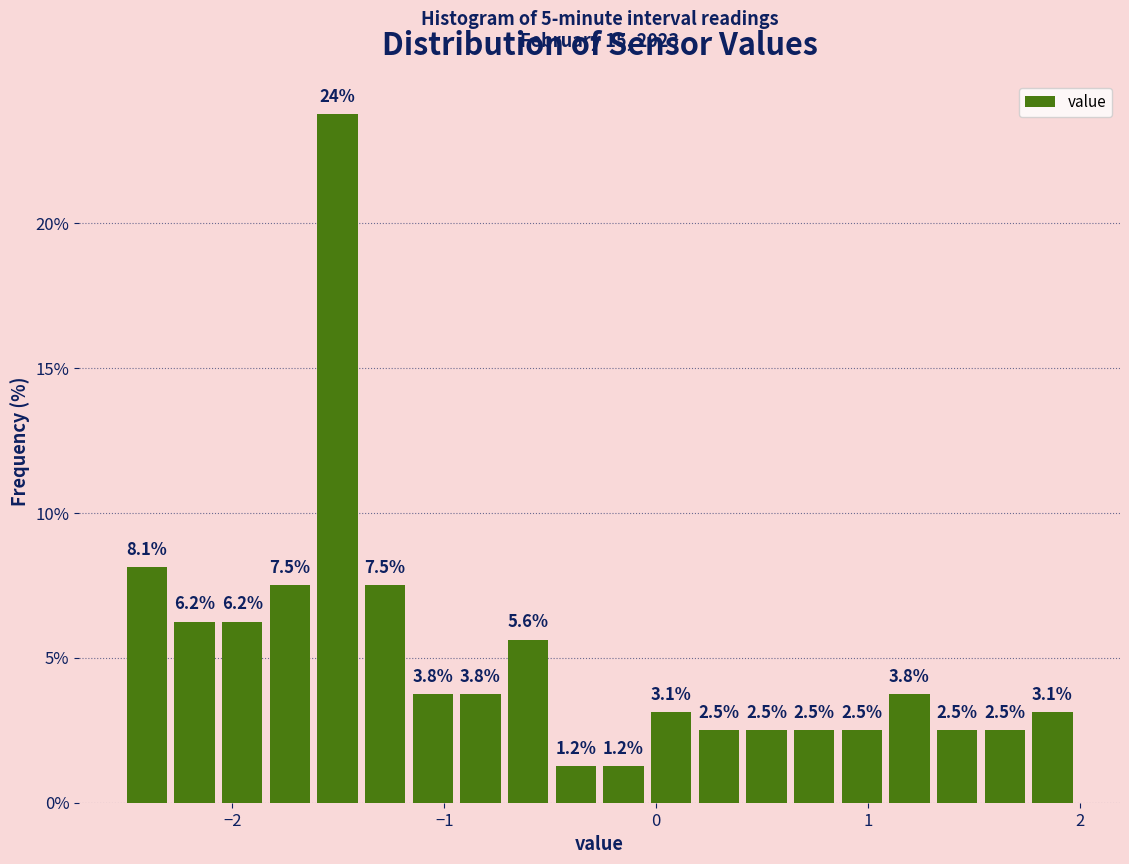

Read against the x-axis, roughly where is the centre of the tallest bar?

-1.5